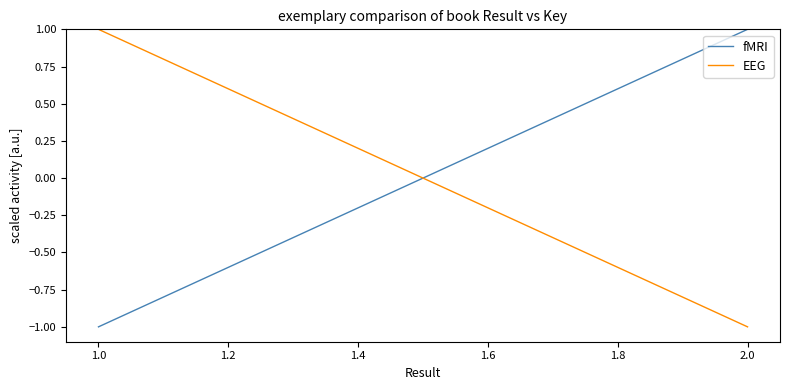

How many positive values does the EEG series have?

1